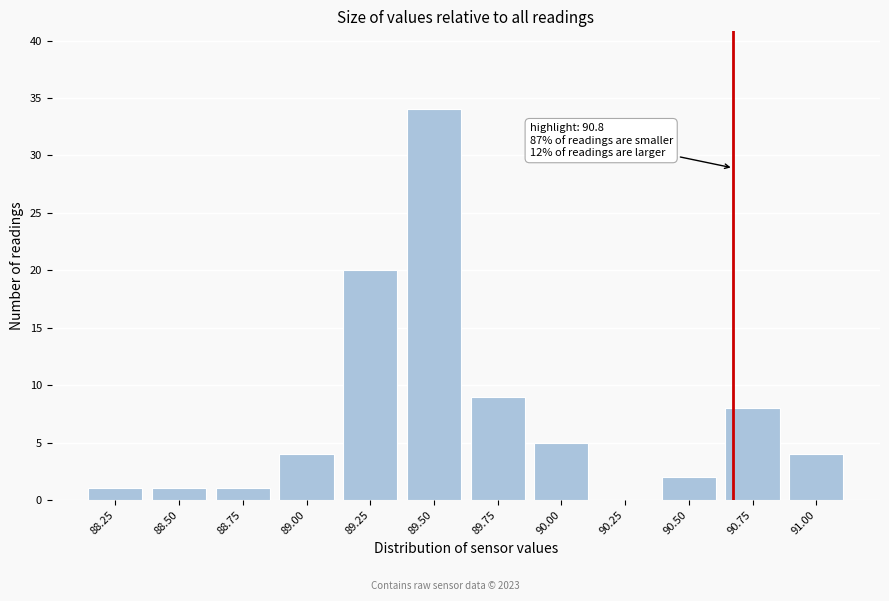

Reading left to right, list all the values displayed in this chart.

88.25=1	88.50=1	88.75=1	89.00=4	89.25=20	89.50=34	89.75=9	90.00=5	90.25=0	90.50=2	90.75=8	91.00=4